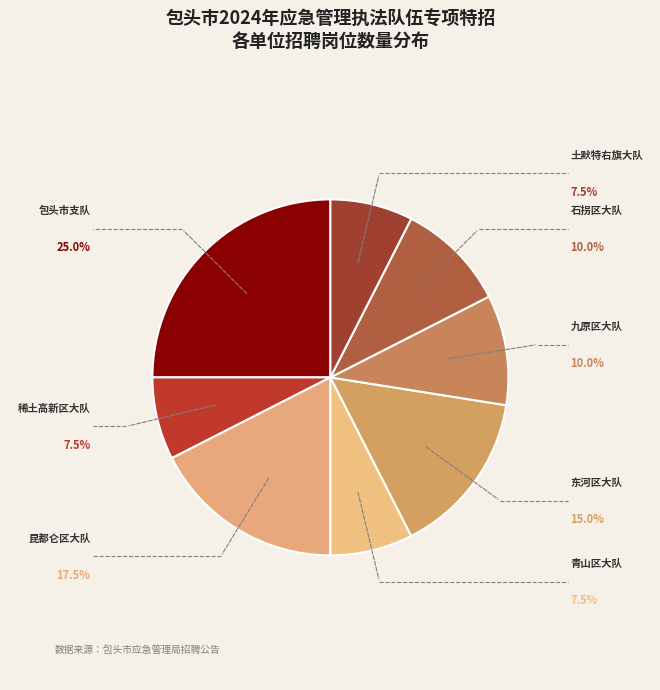

Does any single category account for the majority?

No